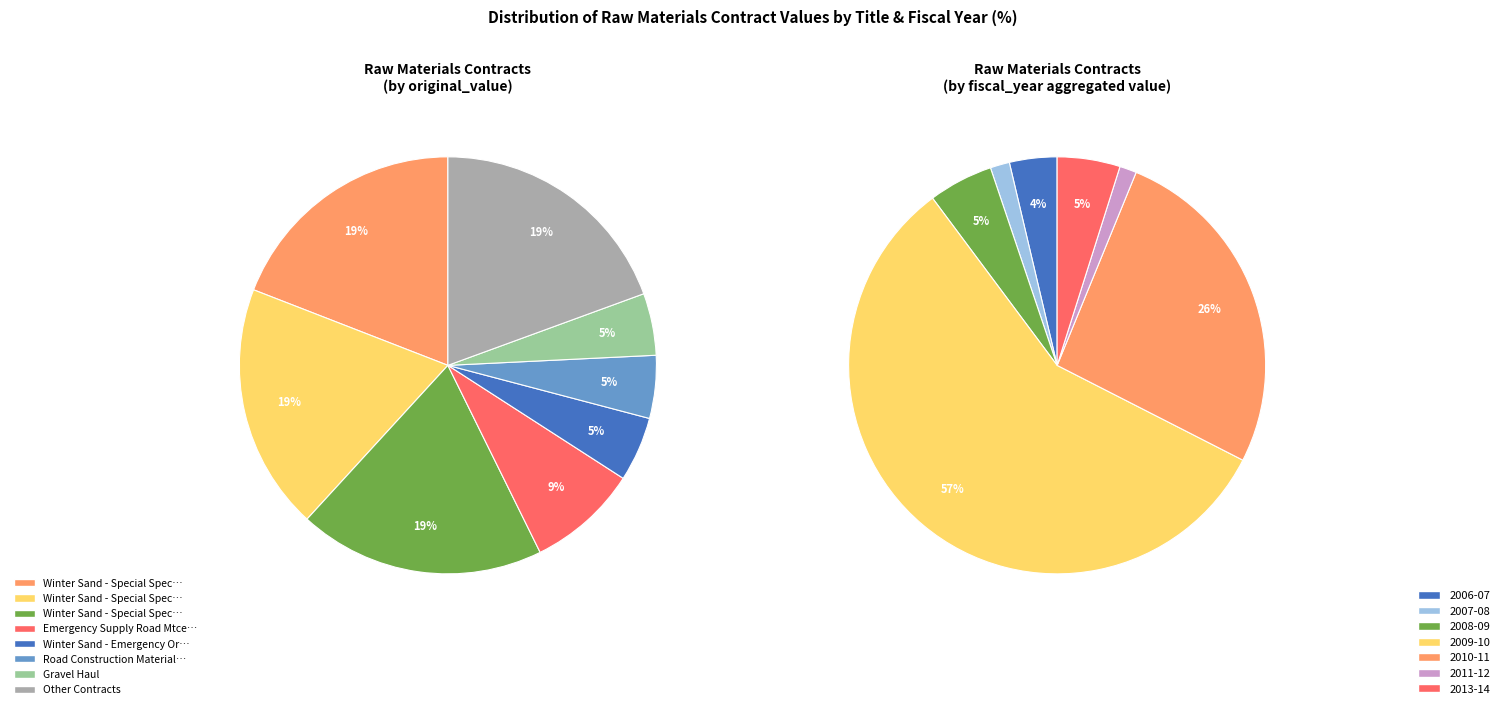

Does Winter Sand - Special Spec. (PO901270) represent more than half of the total?

No